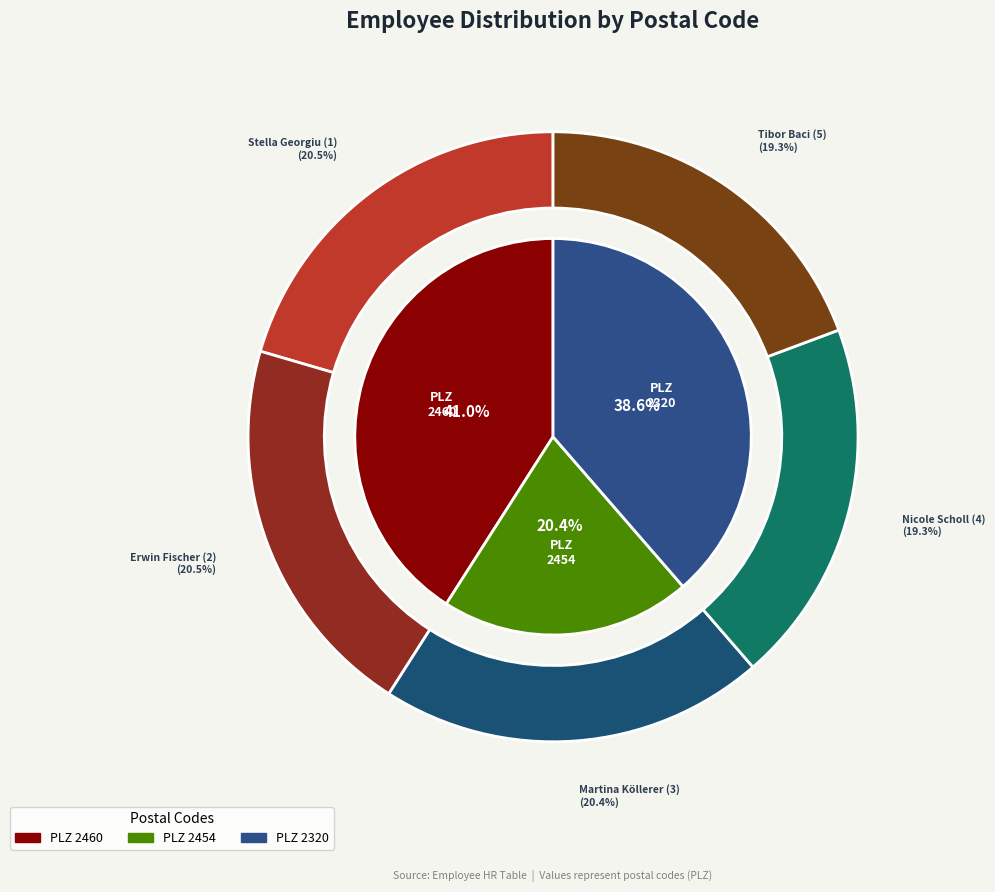

True or false: Martina Köllerer (3) accounts for 20% of the total.

True